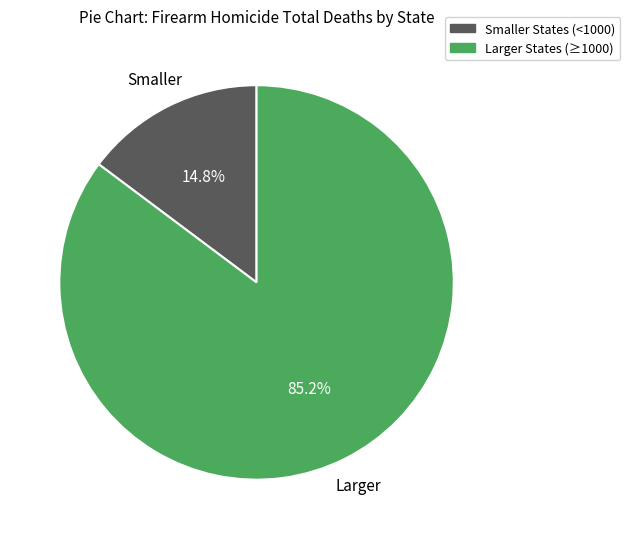

Does any single category account for the majority?

Yes